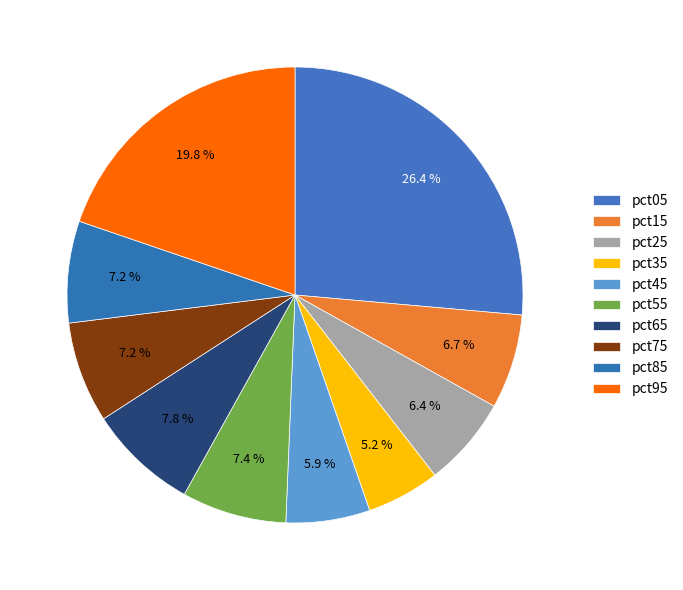

Which category has the smallest portion of the pie?

pct35